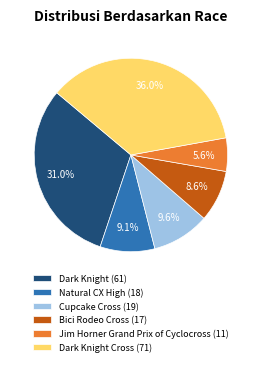

Does any single category account for the majority?

No